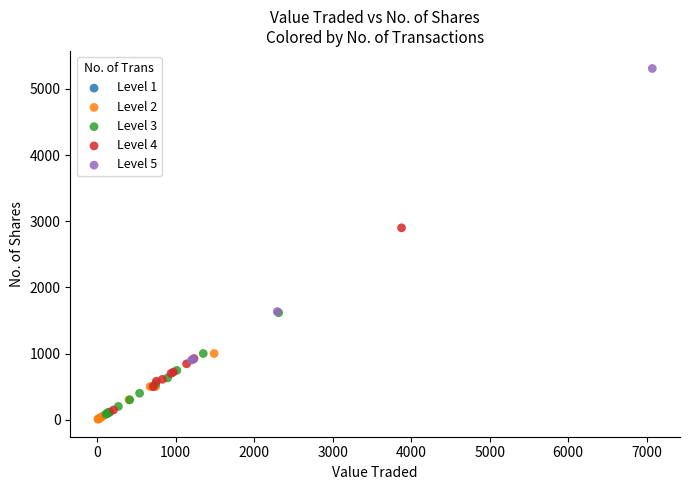

Which series reaches the minimum Y coordinate?

Level 2